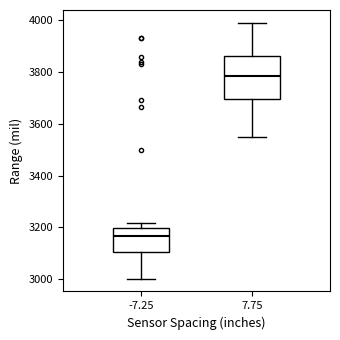

Reading left to right, transcribe this box plot: for each box, give where its median line is, the range the box spans, and where its two whiskers end, as read against the y-axis. The values are not printed on the chart, so give them approximately, as read against the axis.

-7.25: median 3160, box 3100 to 3200, whiskers 3000 to 3220
7.75: median 3780, box 3700 to 3860, whiskers 3560 to 4000